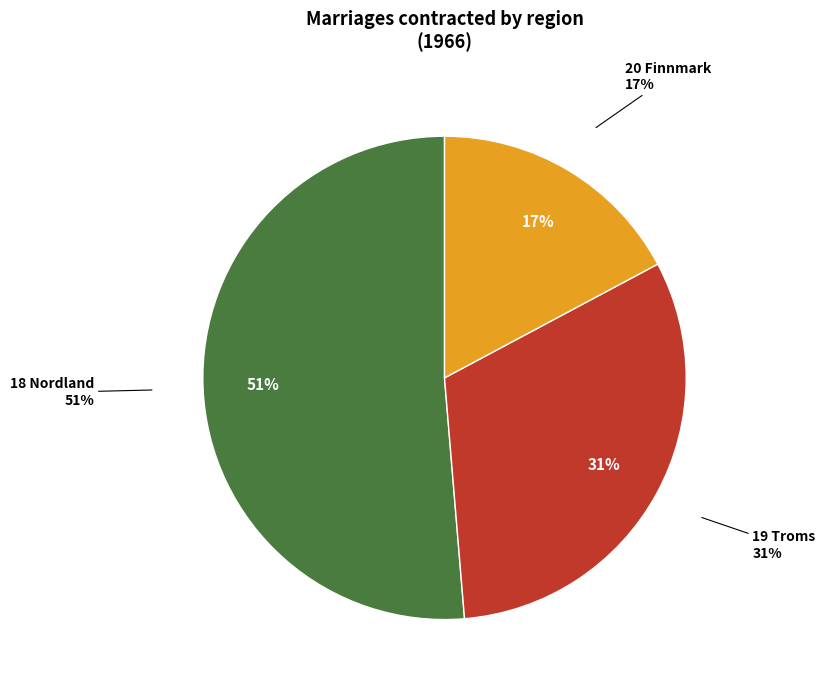

To the nearest percent, what is the difference between the largest and smallest slice percentages?

34%